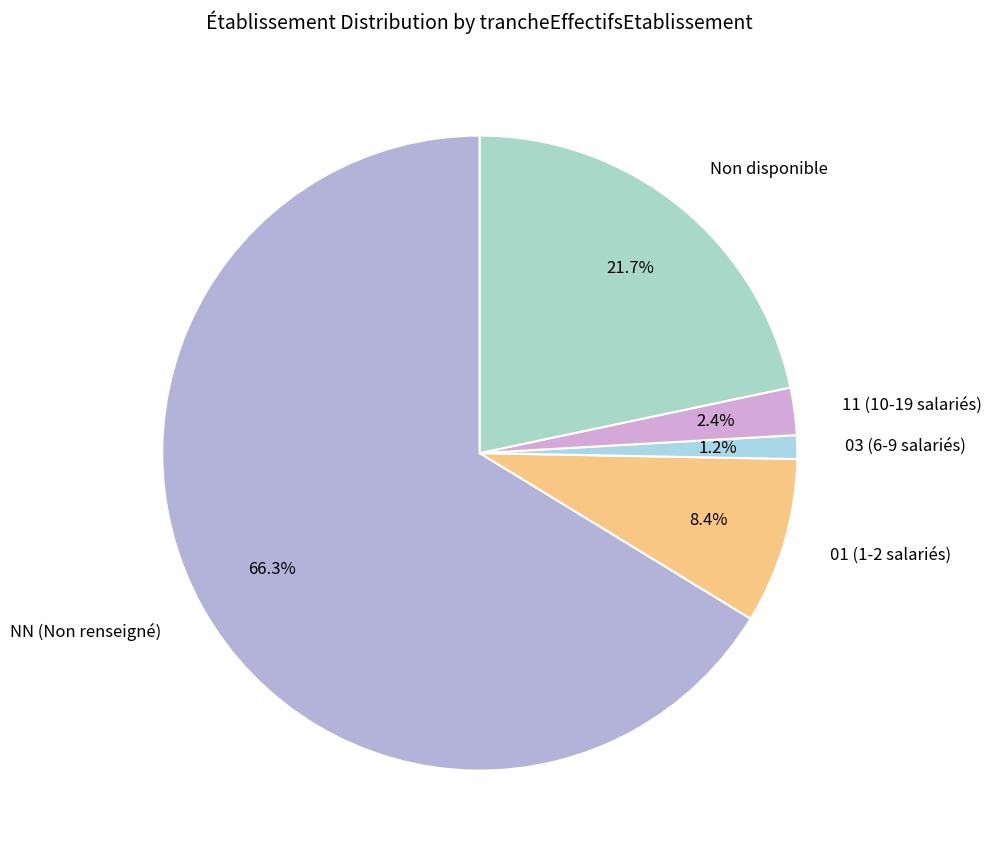

Between 11 (10-19 salariés) and 03 (6-9 salariés), which is larger?

11 (10-19 salariés)